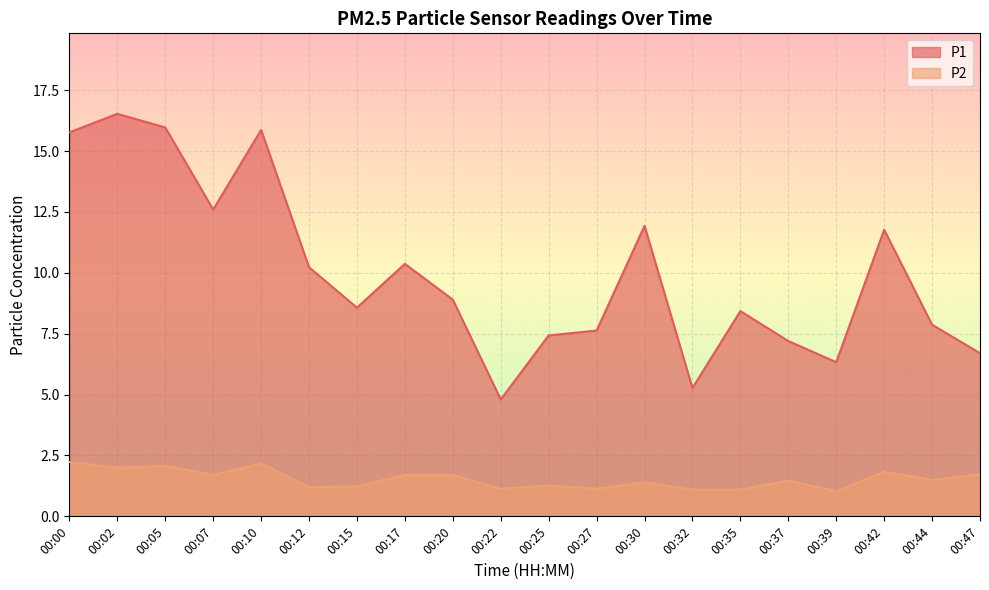

List the series in order of their overall mean, lowest first.

P2, P1